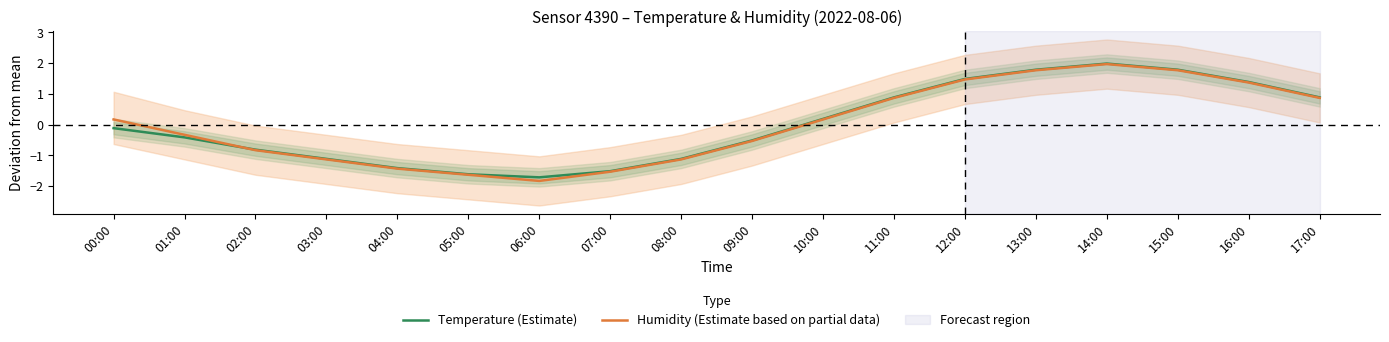

At how many categories does at least one series exceed -1?

12